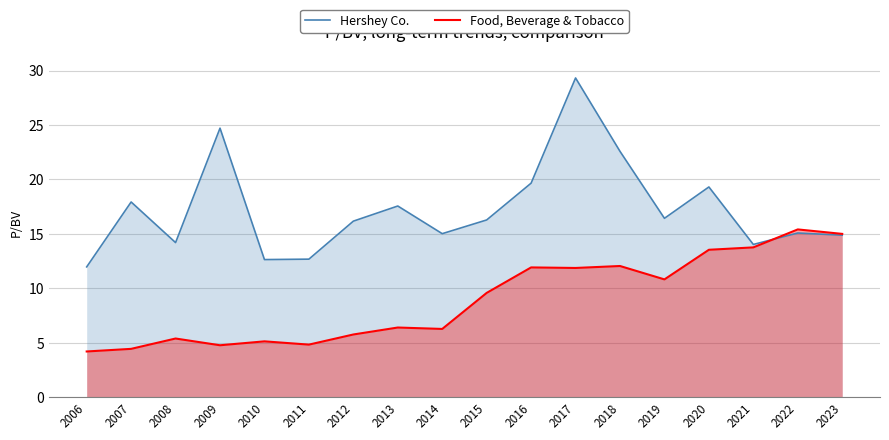

Reading left to right, transcribe all the data shown in this chart.

Hershey Co.: 12.0	17.9	14.2	24.7	12.6	12.7	16.2	17.6	15.0	16.3	19.7	29.3	22.6	16.4	19.3	14.0	15.1	14.9
Food, Beverage & Tobacco: 4.2	4.4	5.4	4.8	5.1	4.8	5.8	6.4	6.3	9.6	11.9	11.9	12.1	10.8	13.5	13.8	15.4	15.0